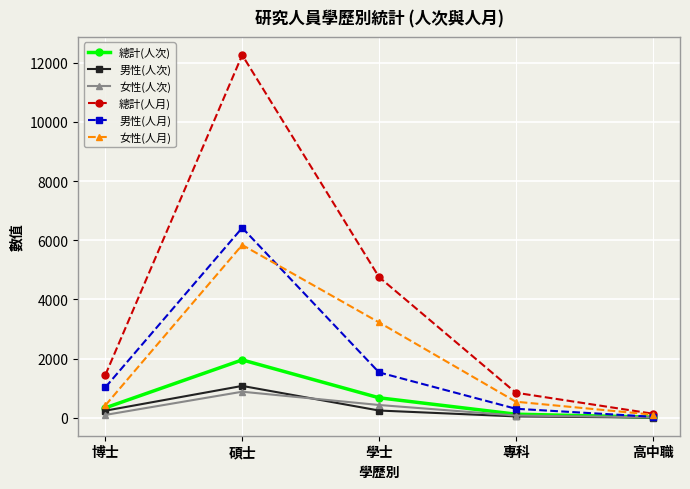

The value of 男性(人次) at 碩士 is 1076.0. True or false?

True